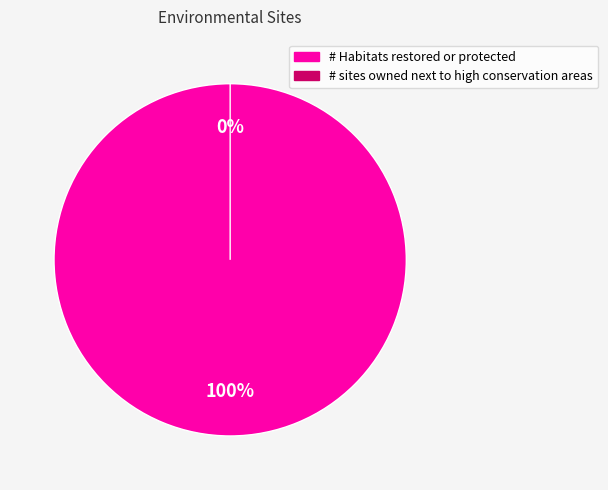

What is the change in value from # Habitats restored or protected to # sites owned next to high conservation areas?

-4